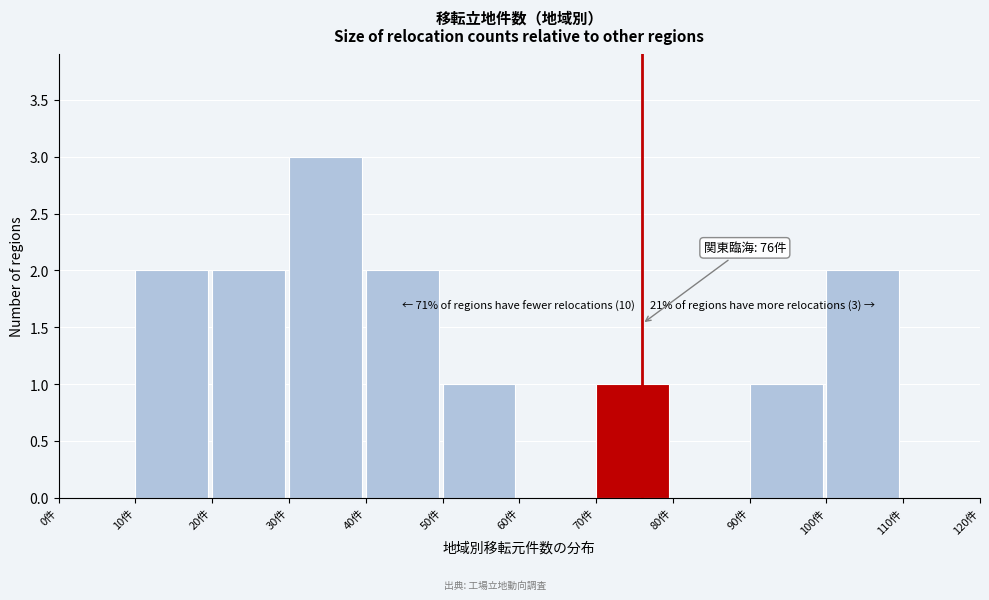

Over which range of the x-axis is the bar tallest?

30 to 40